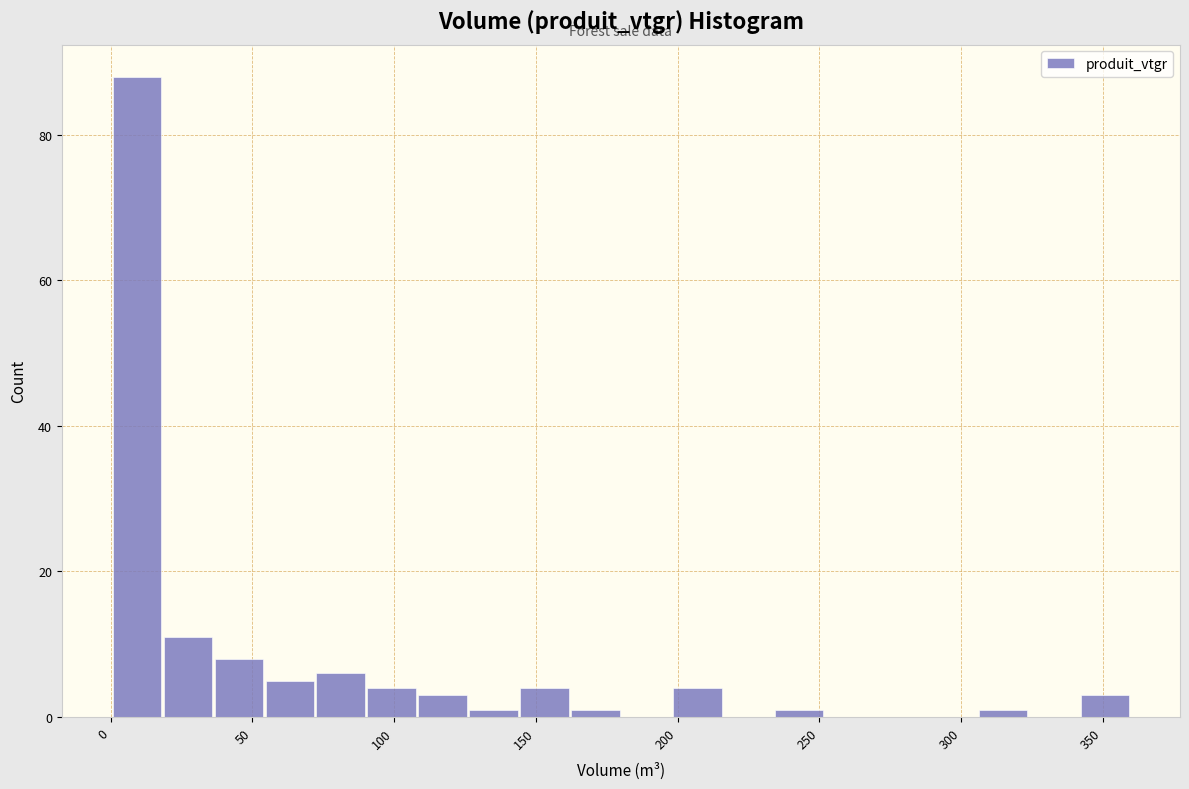

Around what value on the x-axis is the tallest bar? Give the approximate position of its centre, as read against the axis.

10